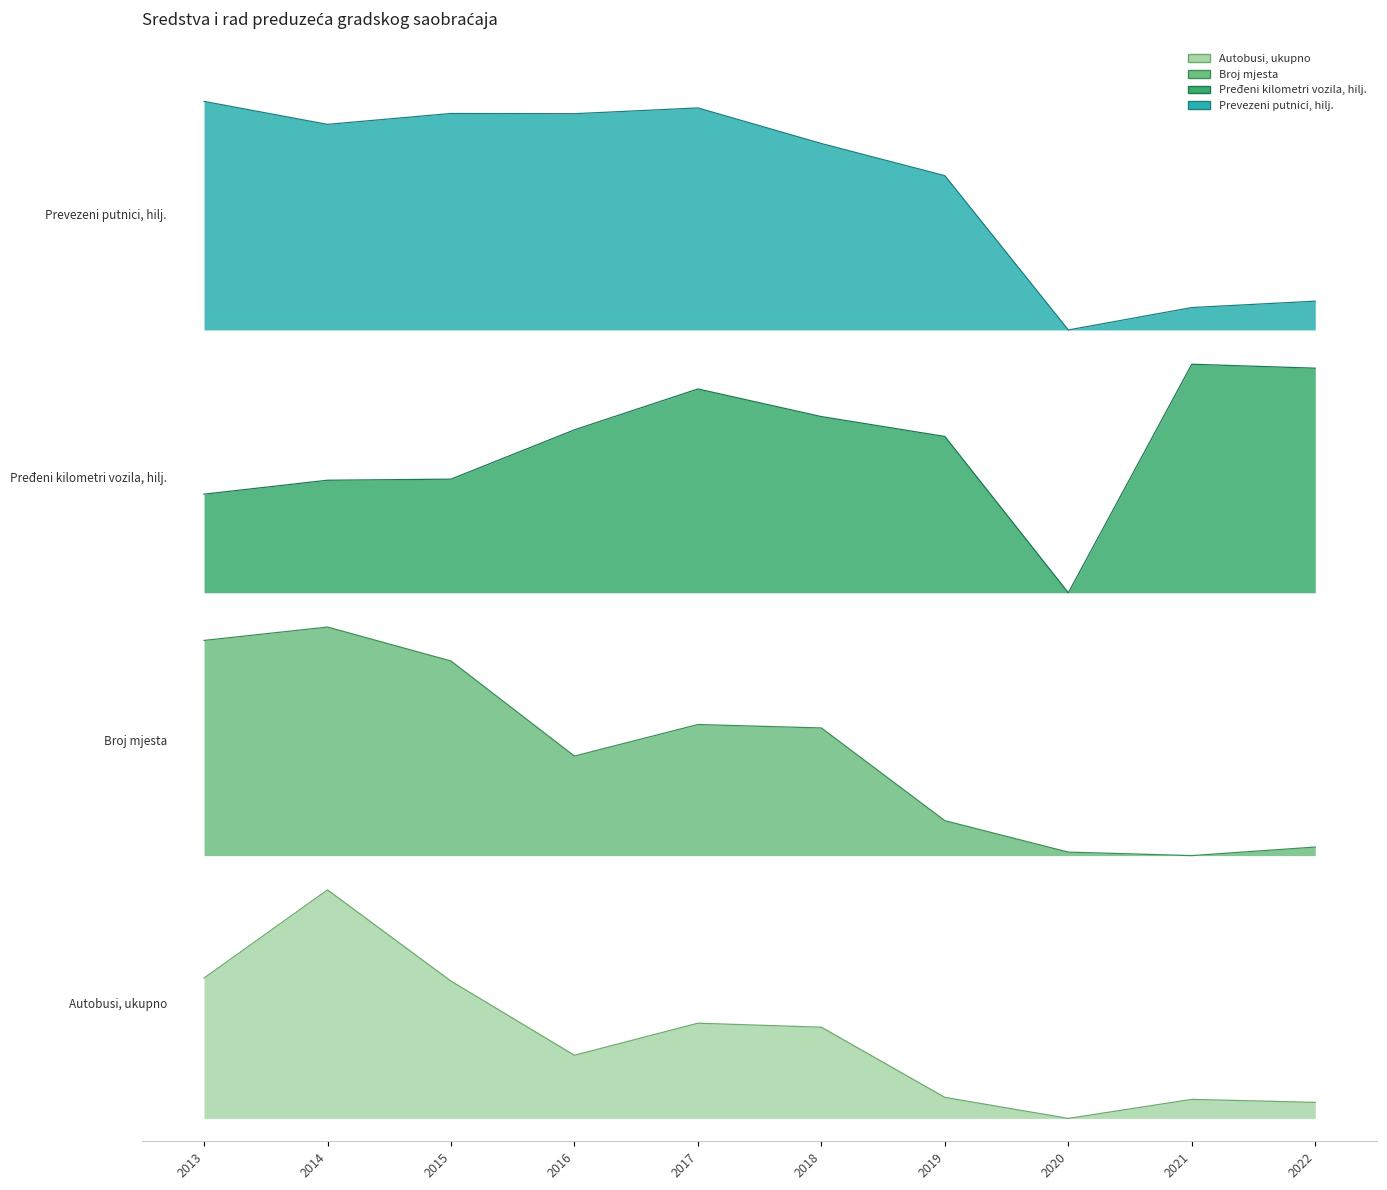

The Autobusi, ukupno series shows 0.4 at 2018. True or false?

True